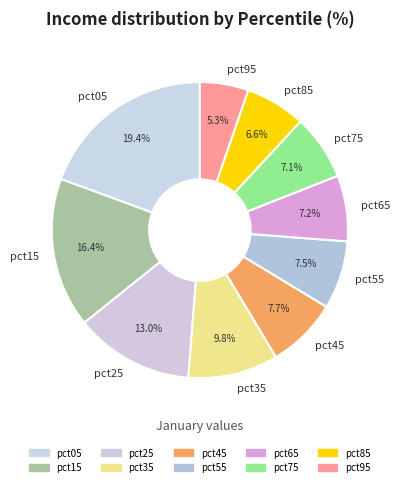

To the nearest percent, what percentage of the pie is pct25?

13%